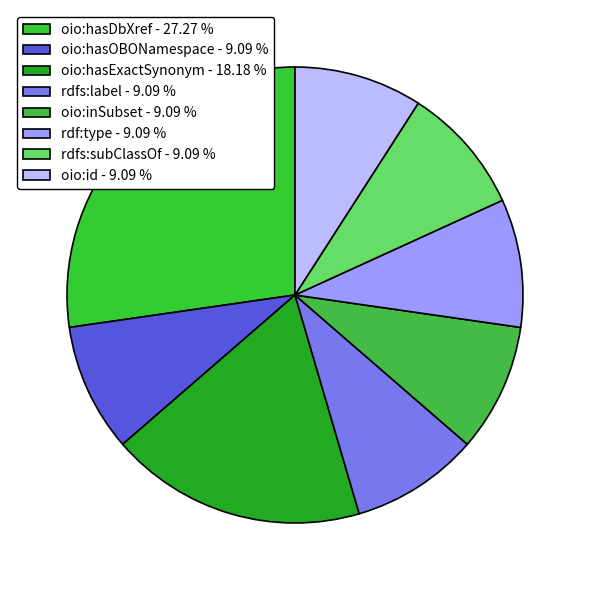

Is there a majority slice in this chart?

No